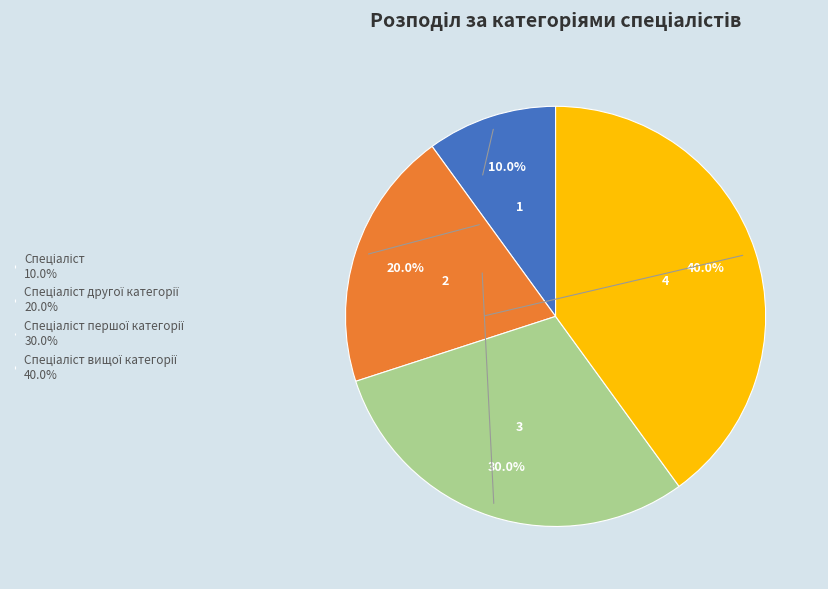

Is there any slice that represents more than half of the pie?

No